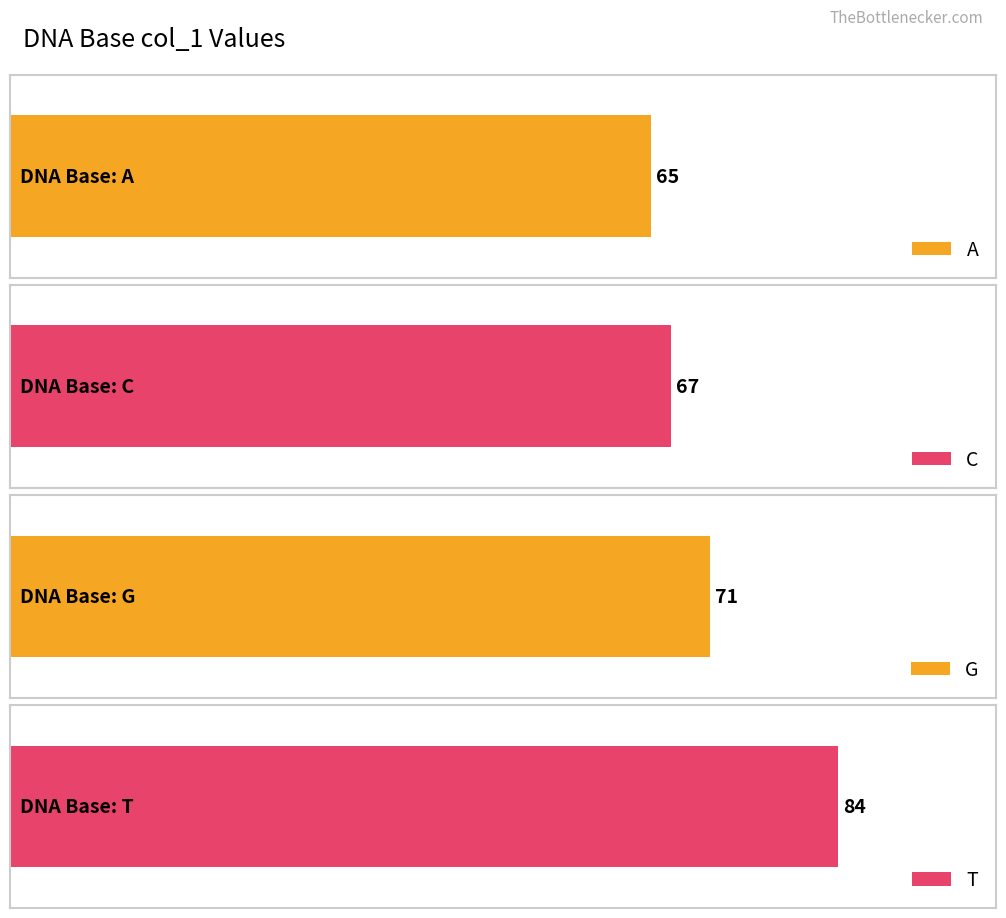

How many data points does each series have?

4